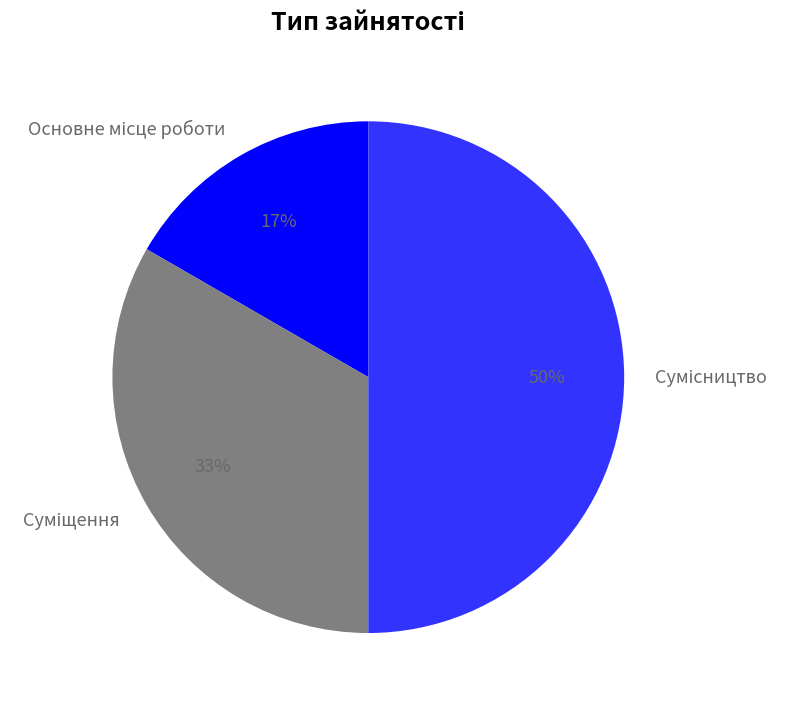

To the nearest percent, what is the difference between the largest and smallest slice percentages?

33%